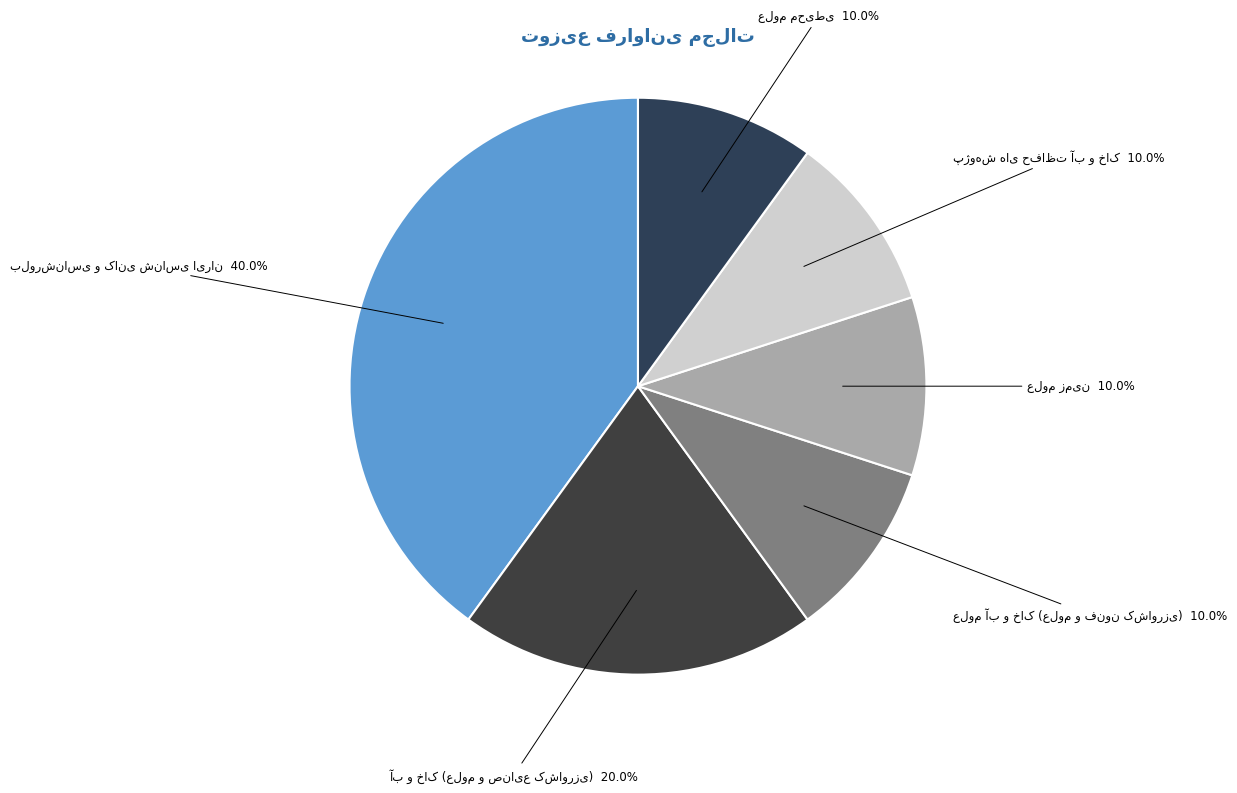

Is there a majority slice in this chart?

No